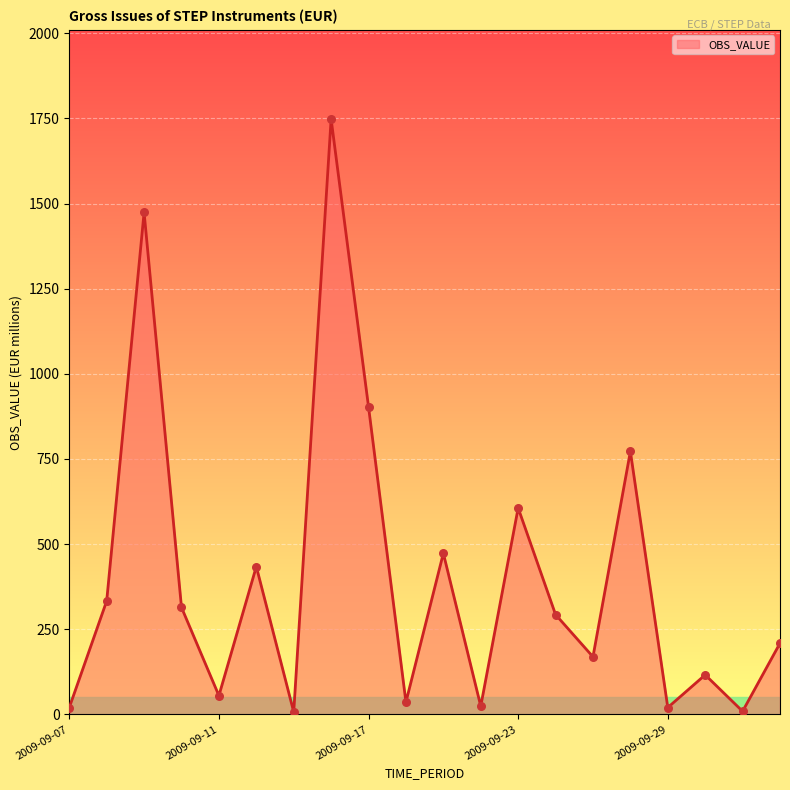

What is the difference between the maximum and minimum values?

1741